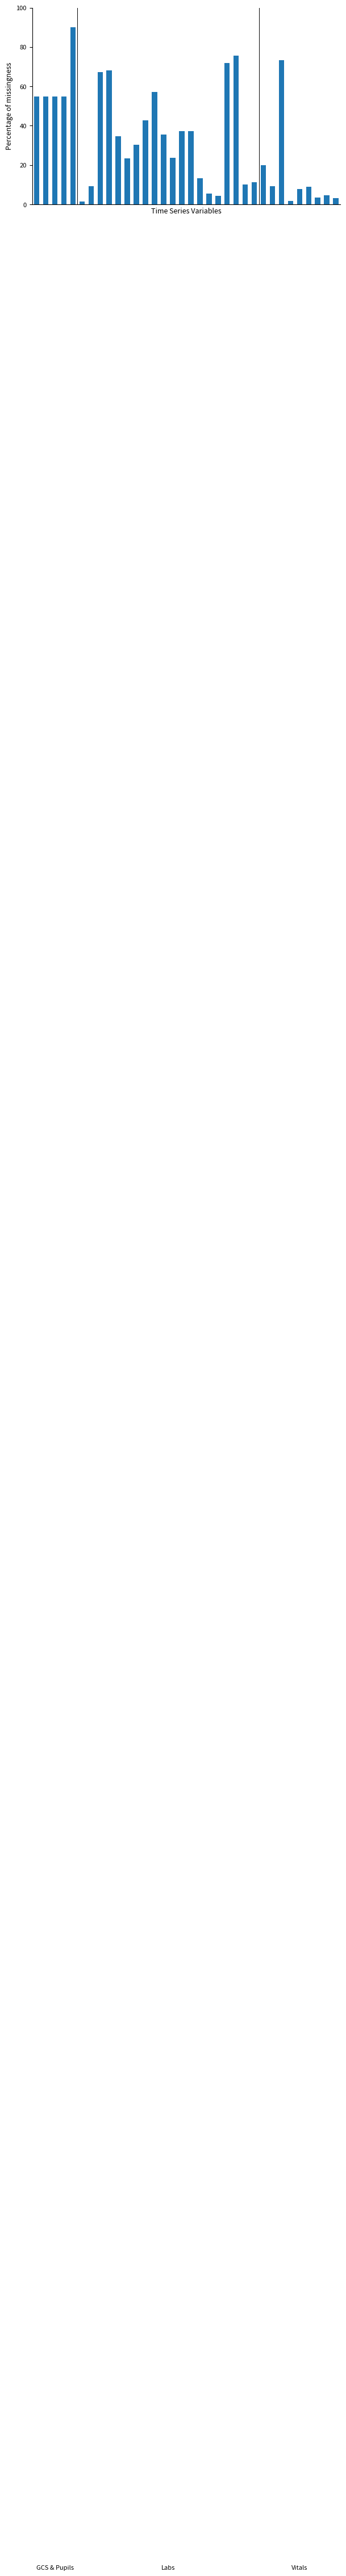

What is the average value?

32.4